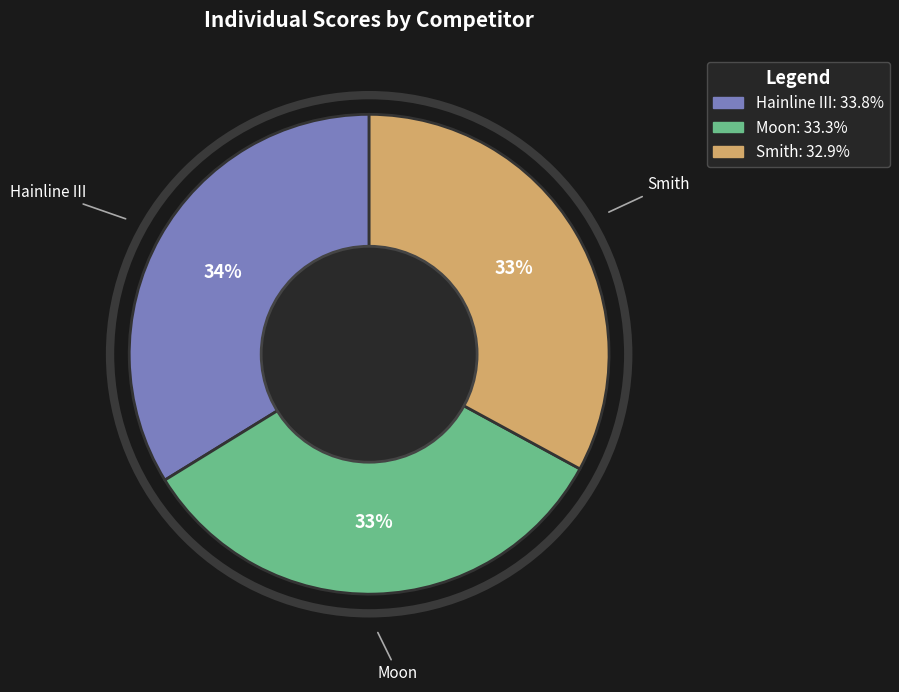

The Smith slice represents 23% of the pie. True or false?

False